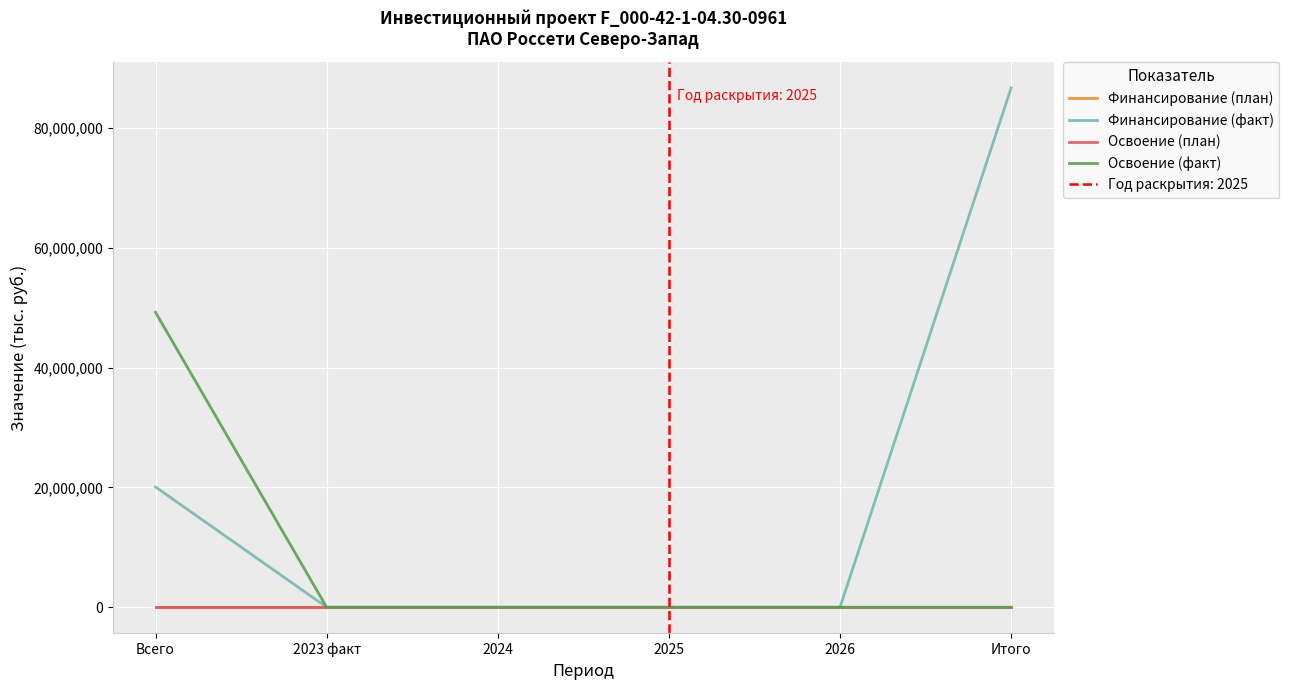

How many Финансирование (факт) values are between 0 and 20075925?

5